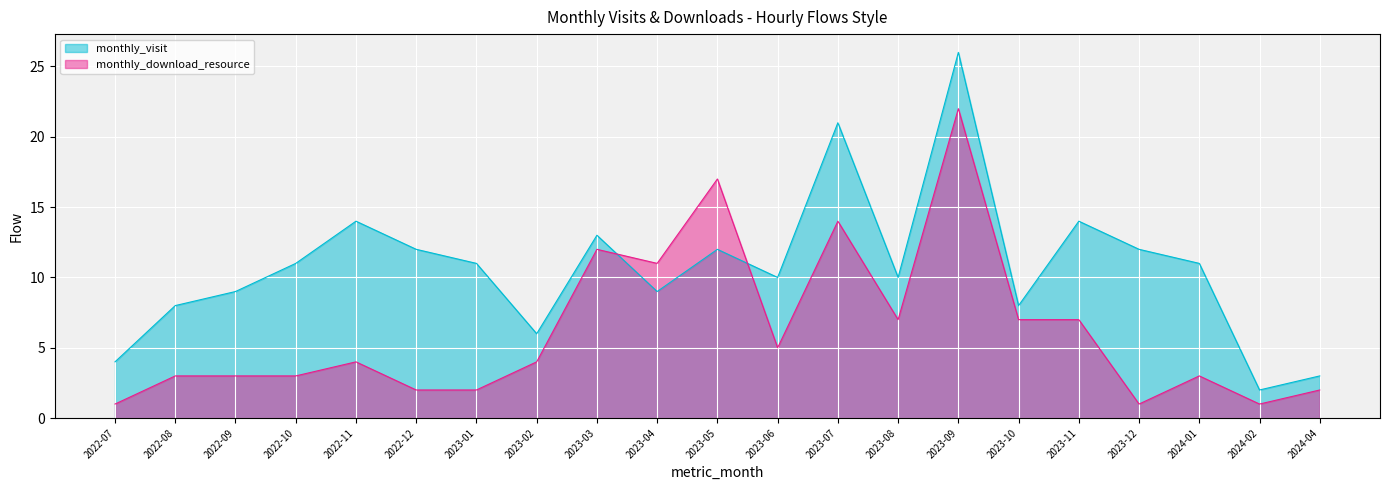

How many lines are shown in the chart?

2